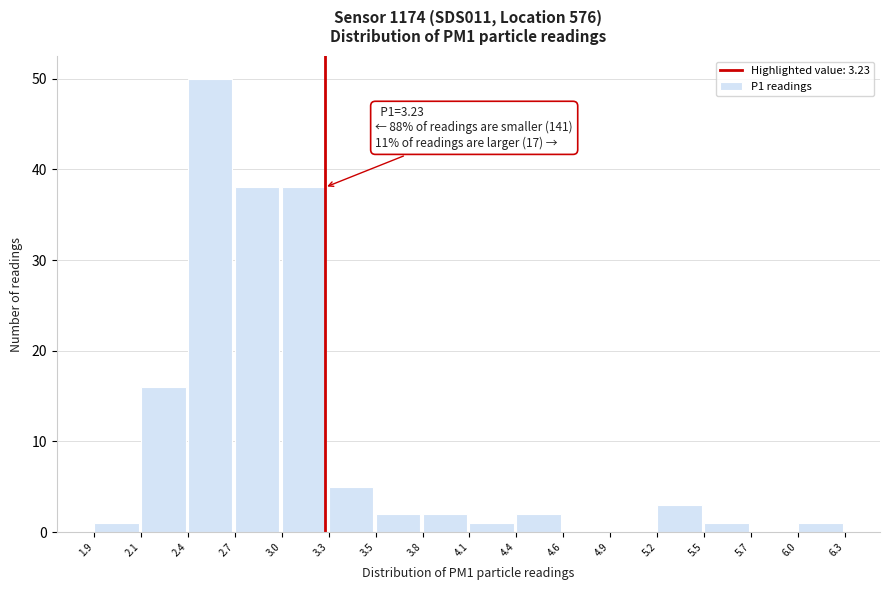

Over which range of the x-axis is the bar tallest?

2.4 to 2.7